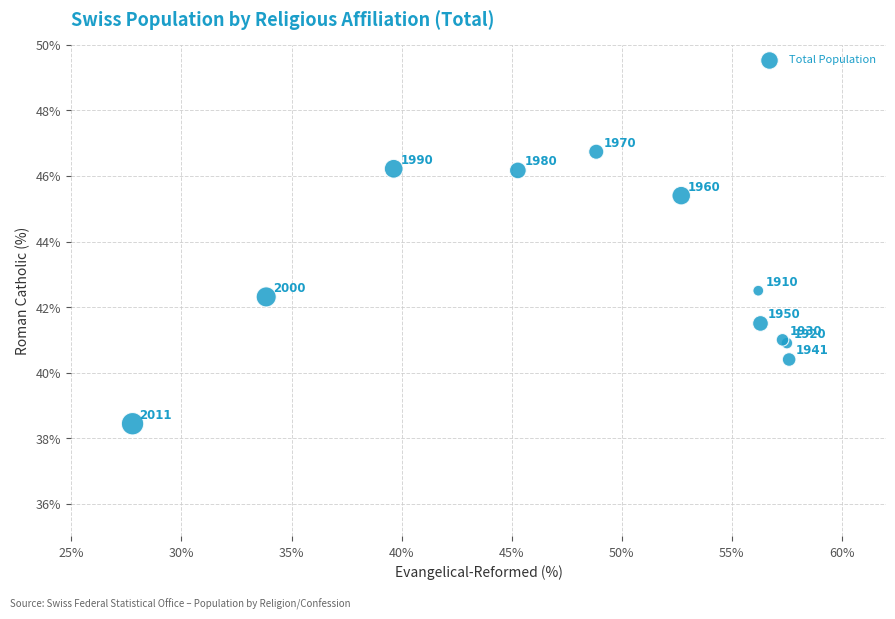

What Y value in the scatter plot is closest to 42?

42.3